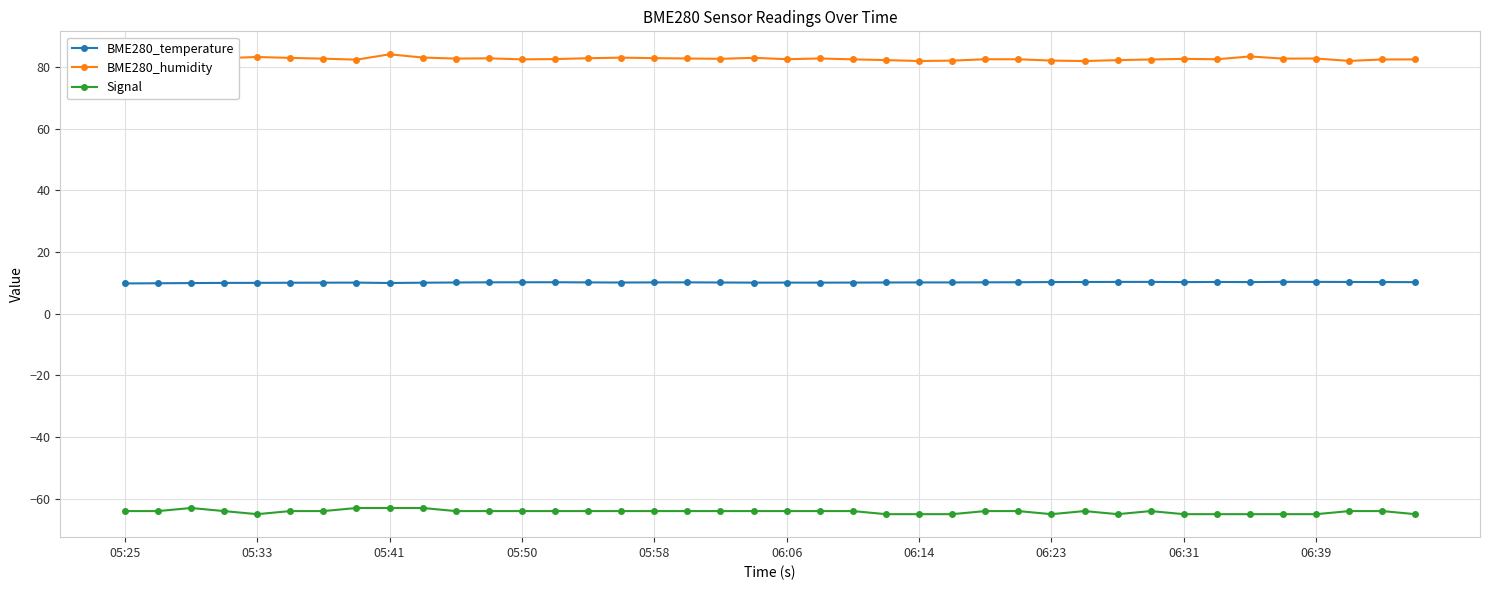

True or false: BME280_temperature and BME280_humidity intersect in this chart.

False